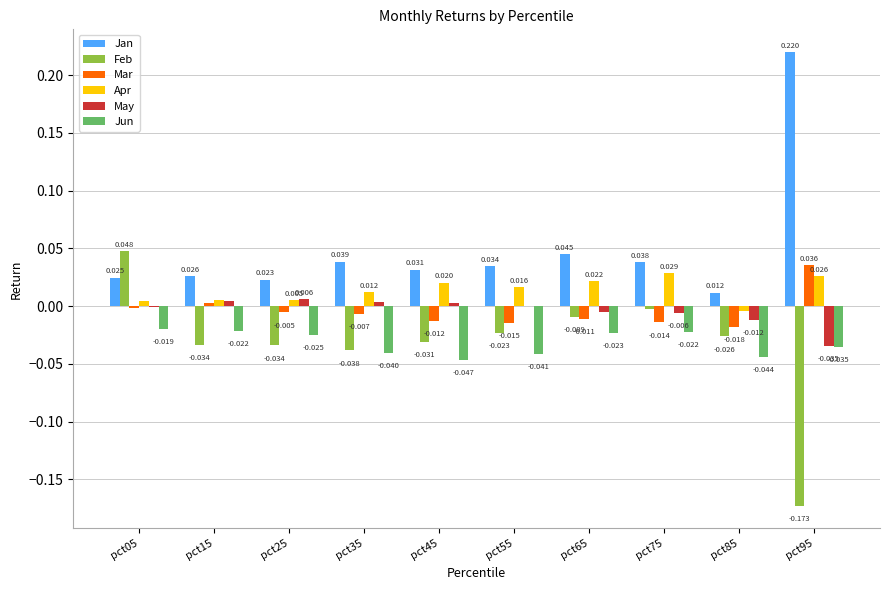

Is the value of Mar at pct25 greater than the value of Jan at pct75?

No